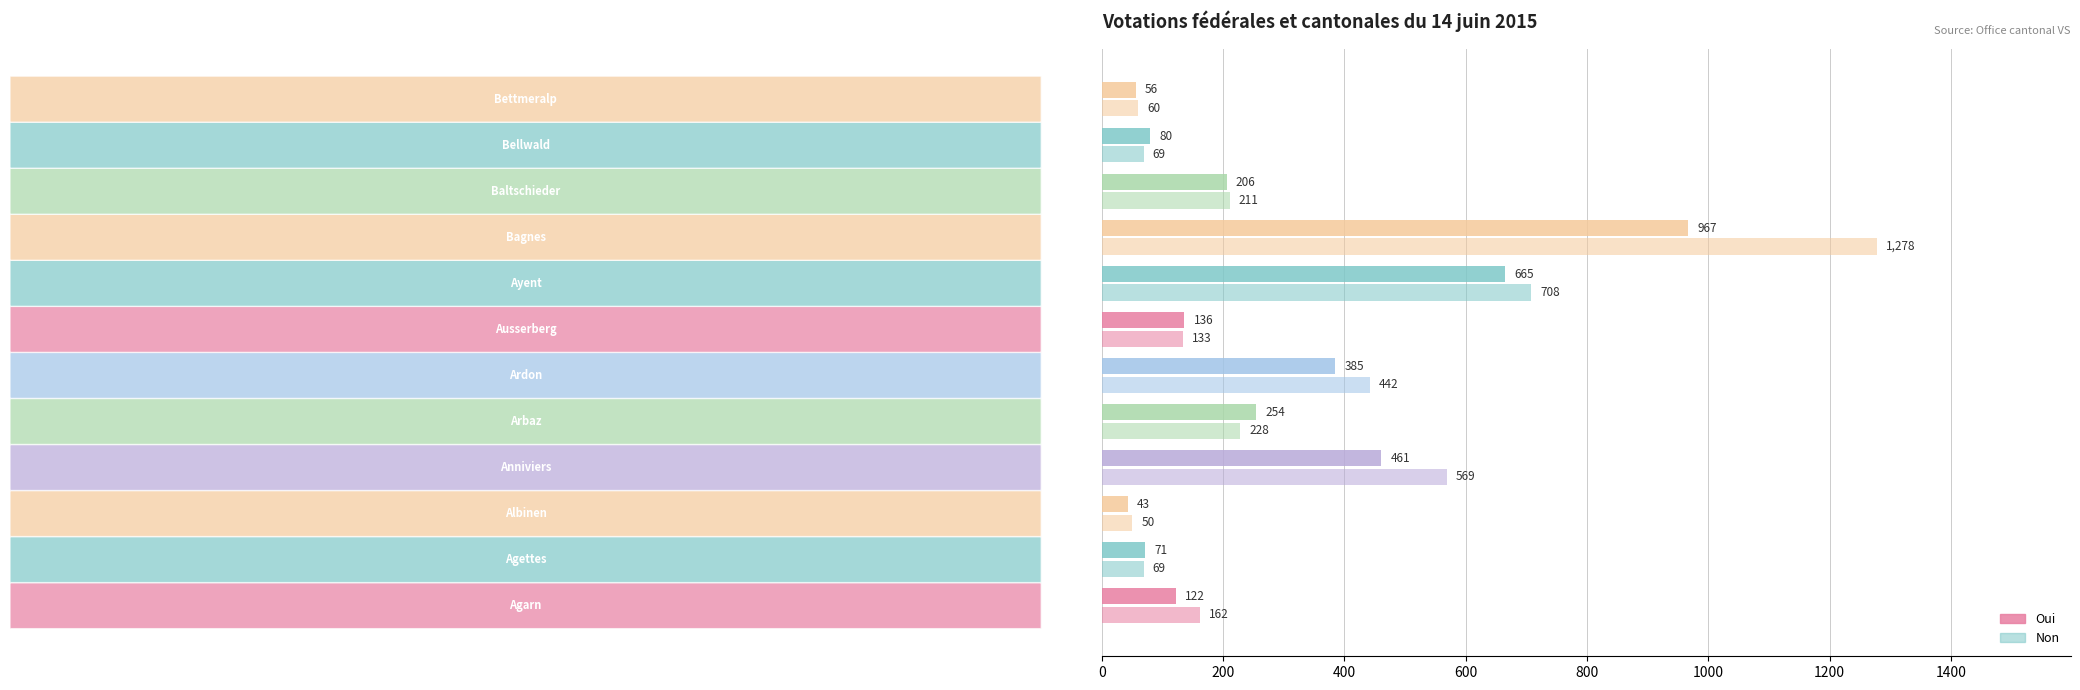

List the series in order of their peak value, highest first.

Non, Oui